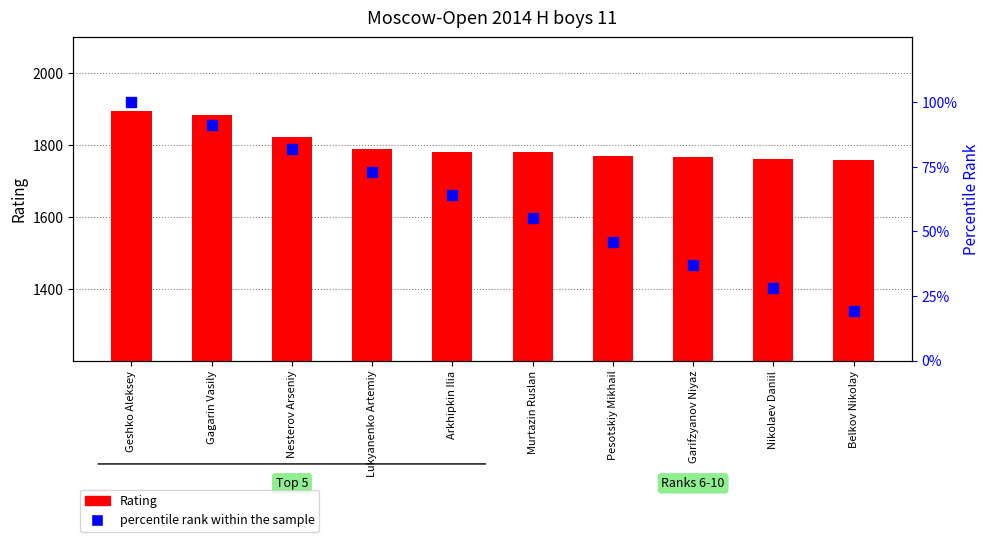

Which series contains the lowest Y value?

percentile rank within the sample